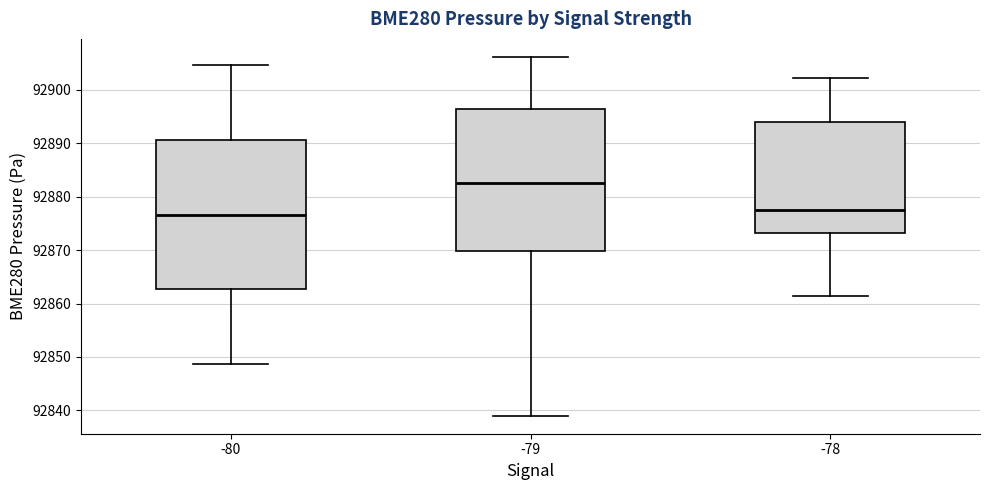

Where does the upper whisker of the box at x = -78 end on the y-axis? The values are not printed on the chart, so give them approximately, as read against the axis.

92902